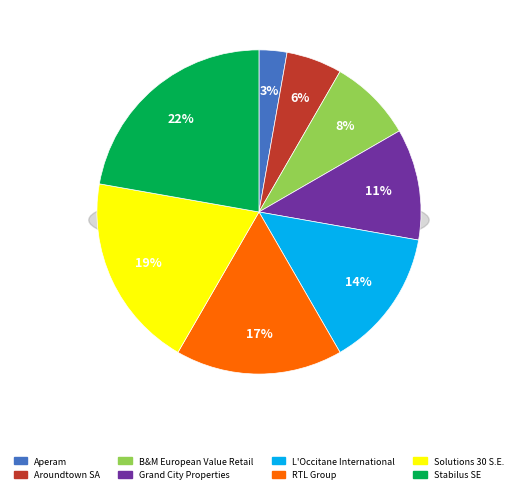

How many segments does this pie chart have?

8